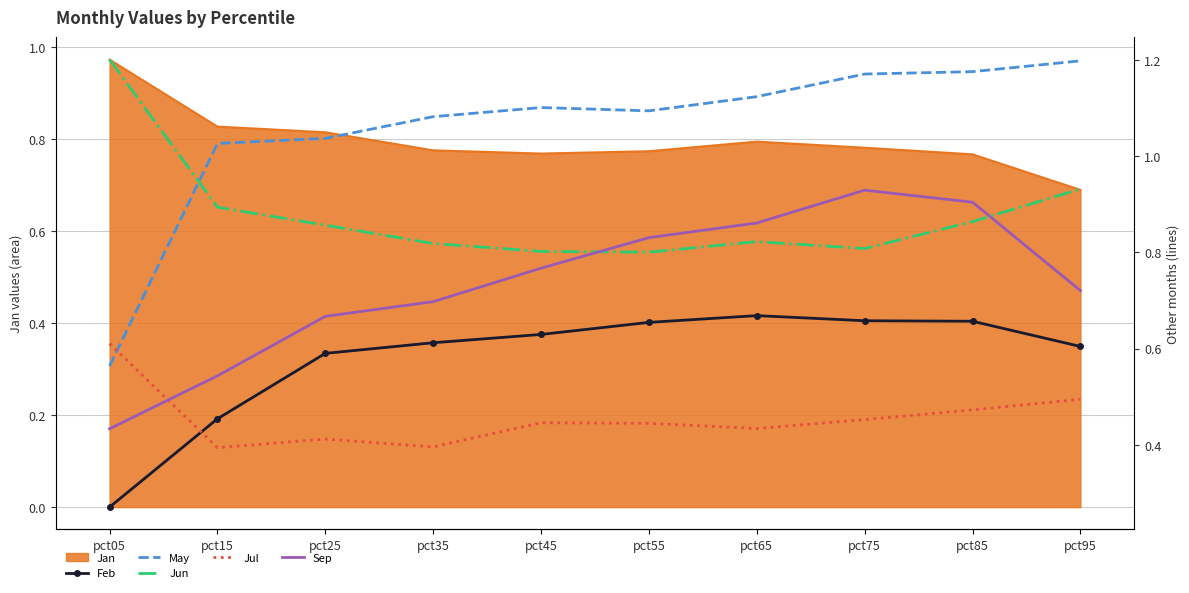

What is the value of the Jun point at the 2nd from the left?

0.9